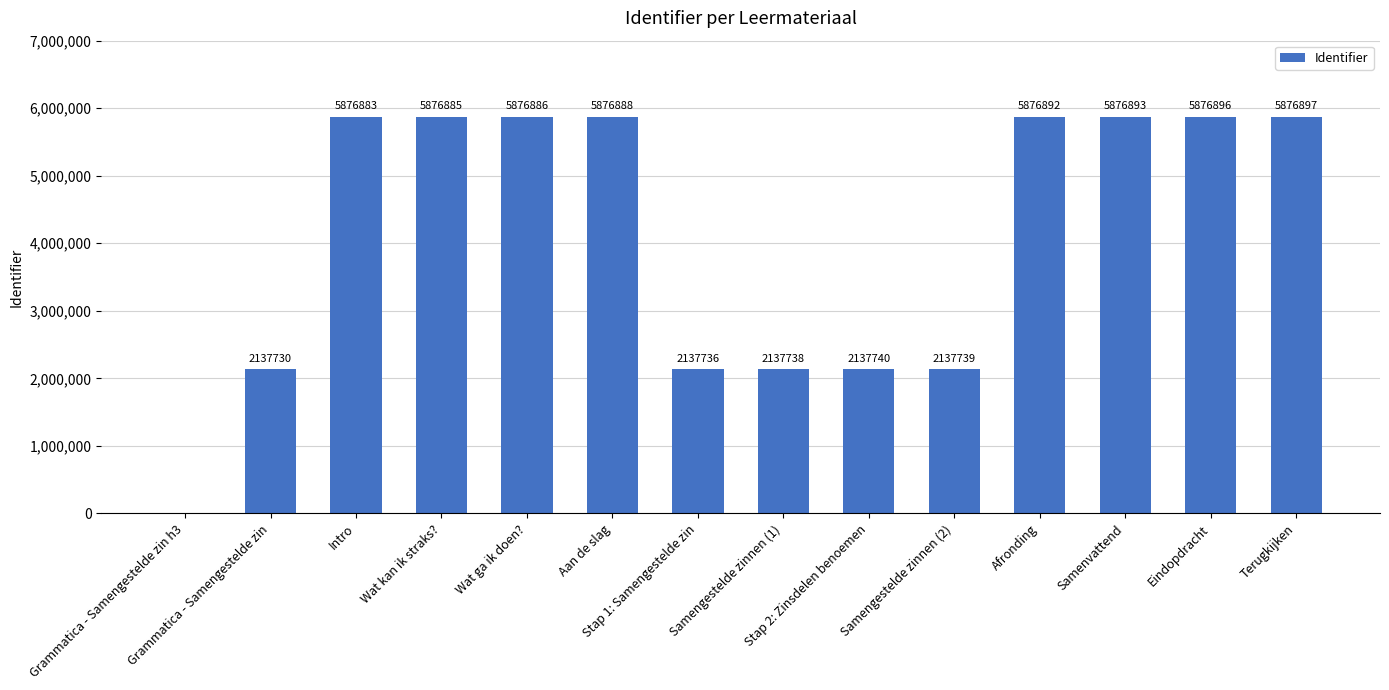

Which category has the highest value across all series?

Terugkijken